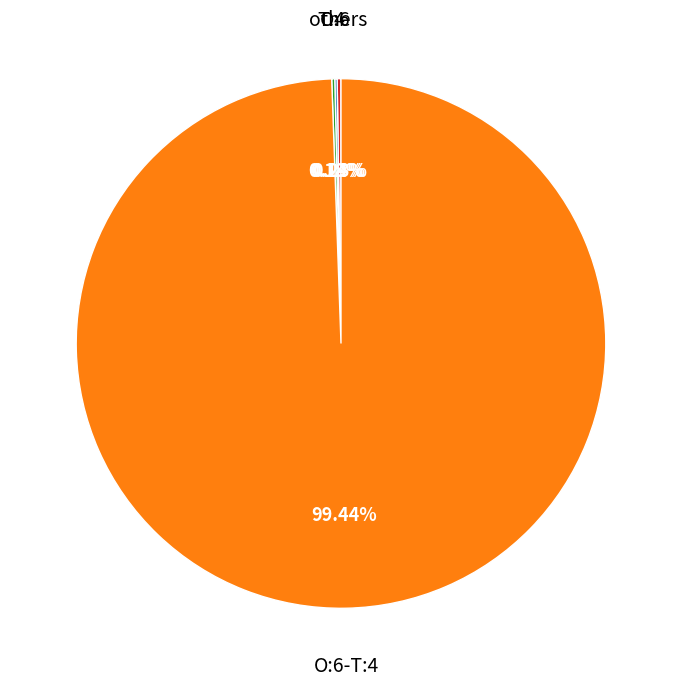

Is there any slice that represents more than half of the pie?

Yes